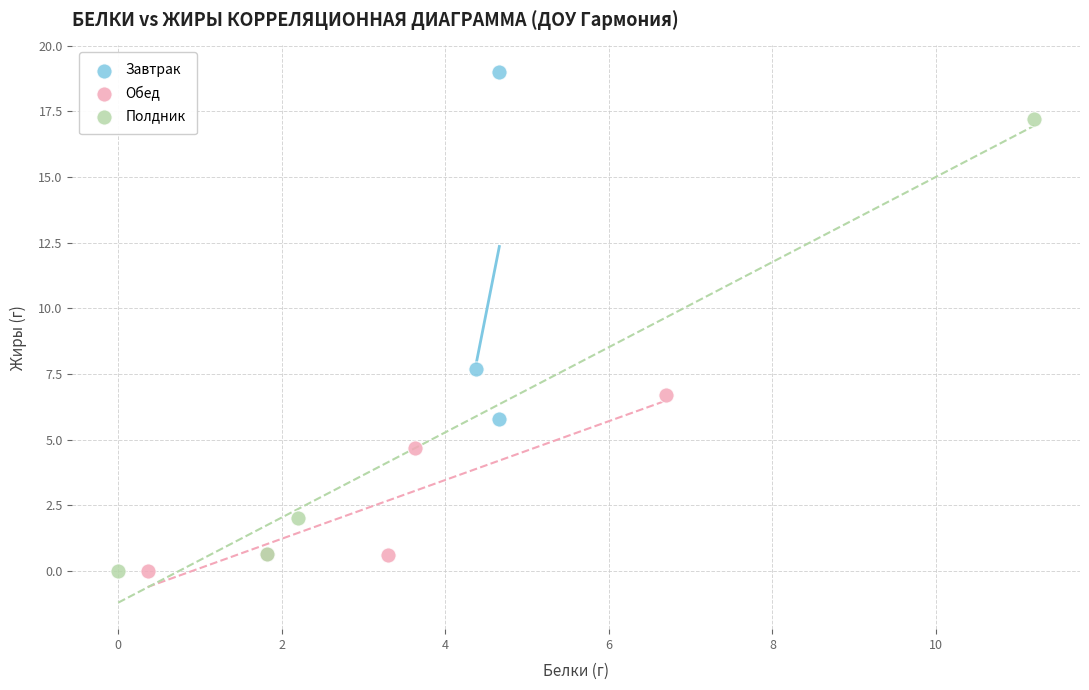

Which series reaches the maximum Y coordinate?

Завтрак